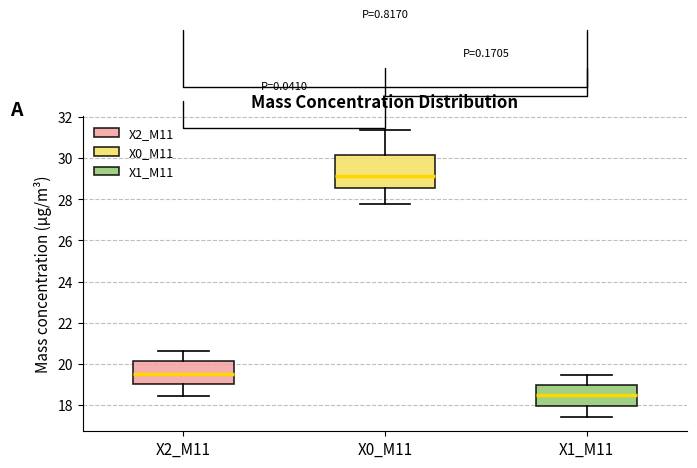

Reading left to right, transcribe this box plot: for each box, give where its median line is, the range the box spans, and where its two whiskers end, as read against the y-axis. The values are not printed on the chart, so give them approximately, as read against the axis.

X2_M11: median 19.6, box 19.0 to 20.2, whiskers 18.4 to 20.6
X0_M11: median 29.2, box 28.6 to 30.2, whiskers 27.8 to 31.4
X1_M11: median 18.4, box 18.0 to 19.0, whiskers 17.4 to 19.4